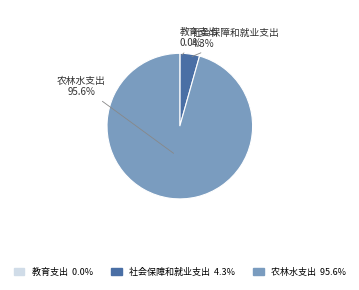

Do 社会保障和就业支出 and 农林水支出 together represent more than half of the pie?

Yes